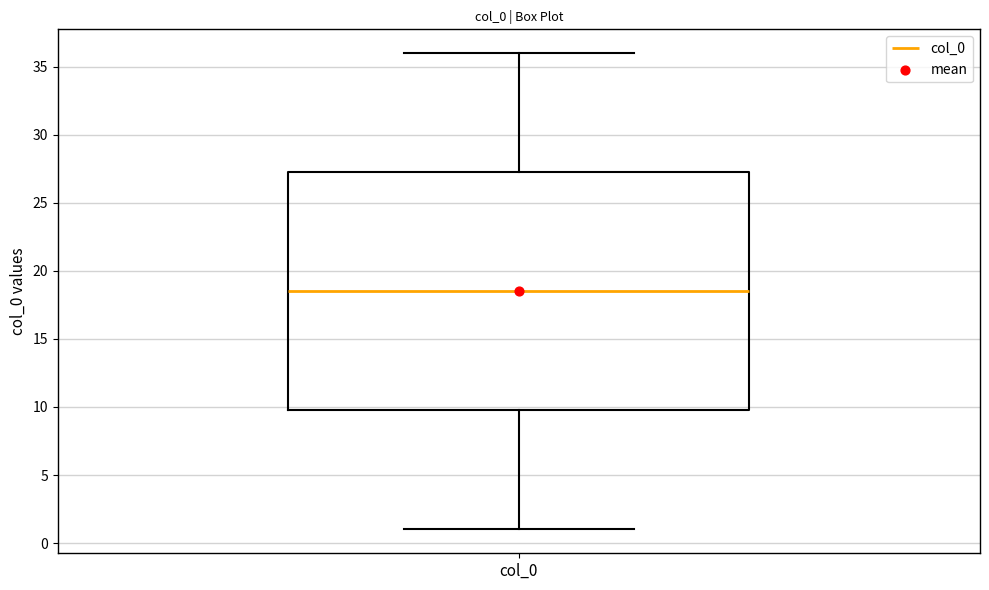

Transcribe this box plot: give where the median line is, the range the box spans, and where the two whiskers end, as read against the y-axis. The values are not printed on the chart, so give them approximately, as read against the axis.

median 18.5, box 10.0 to 27.5, whiskers 1.0 to 36.0